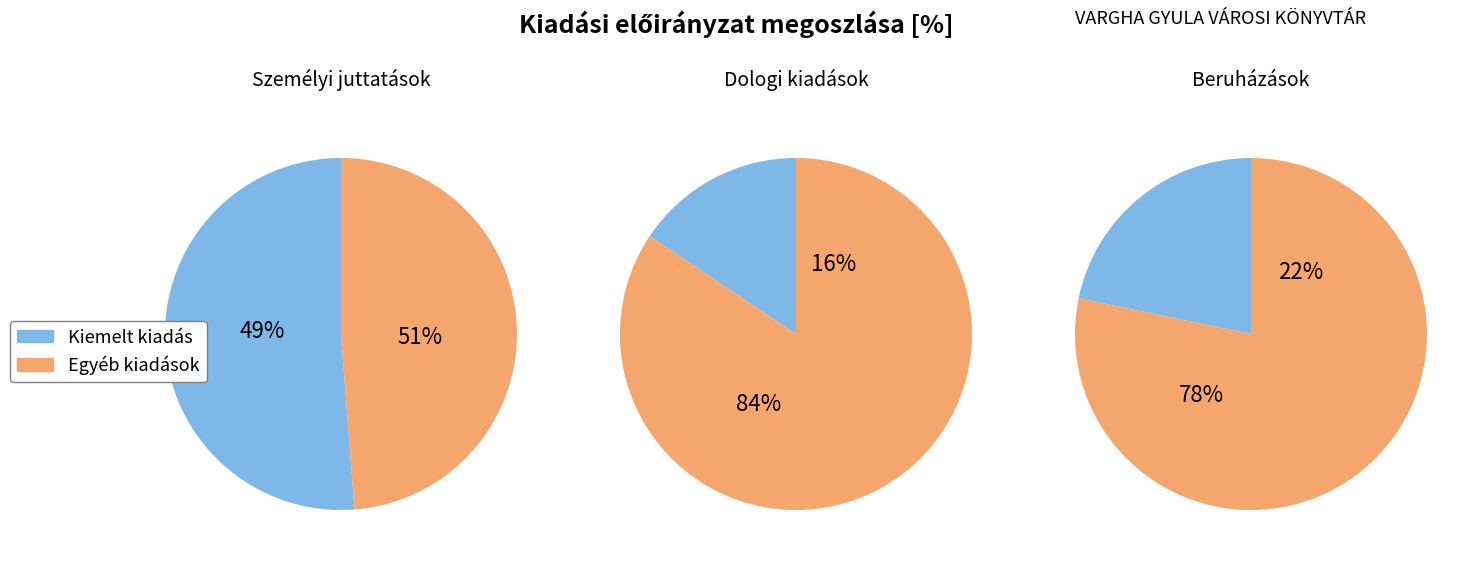

Which has a higher value, Személyi juttatások or Dologi kiadások?

Személyi juttatások